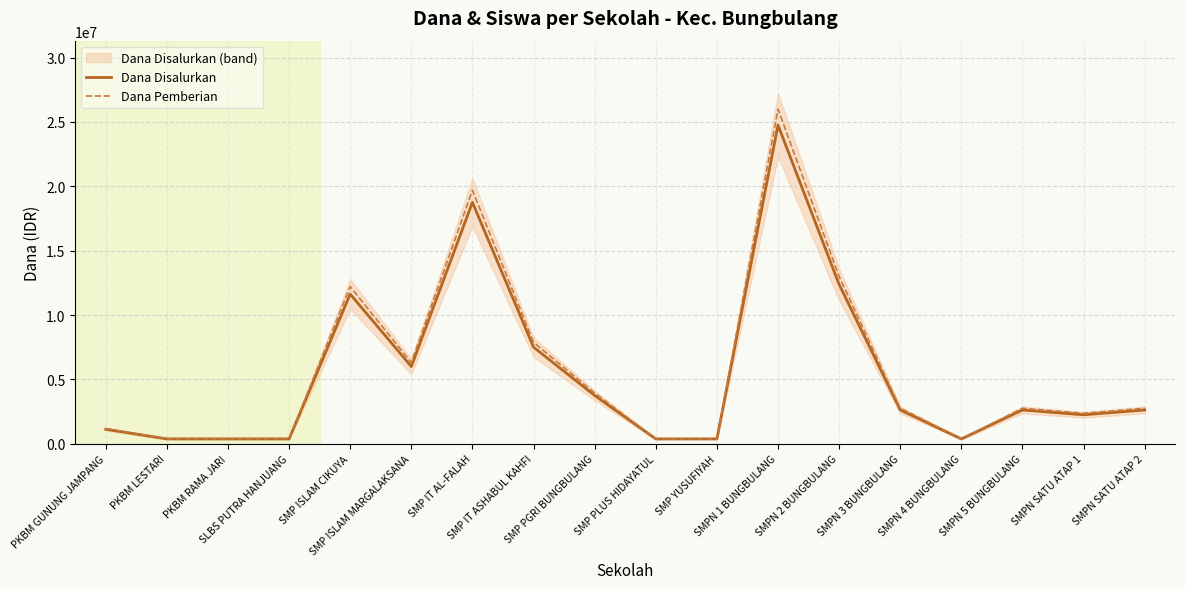

What is the sum of the Dana Pemberian values at SMPN 3 BUNGBULANG and SMP PGRI BUNGBULANG?

6693750